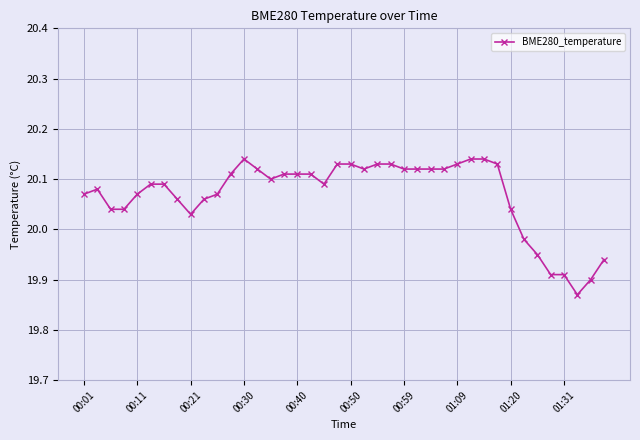

What is the difference between the maximum and minimum values?

0.3